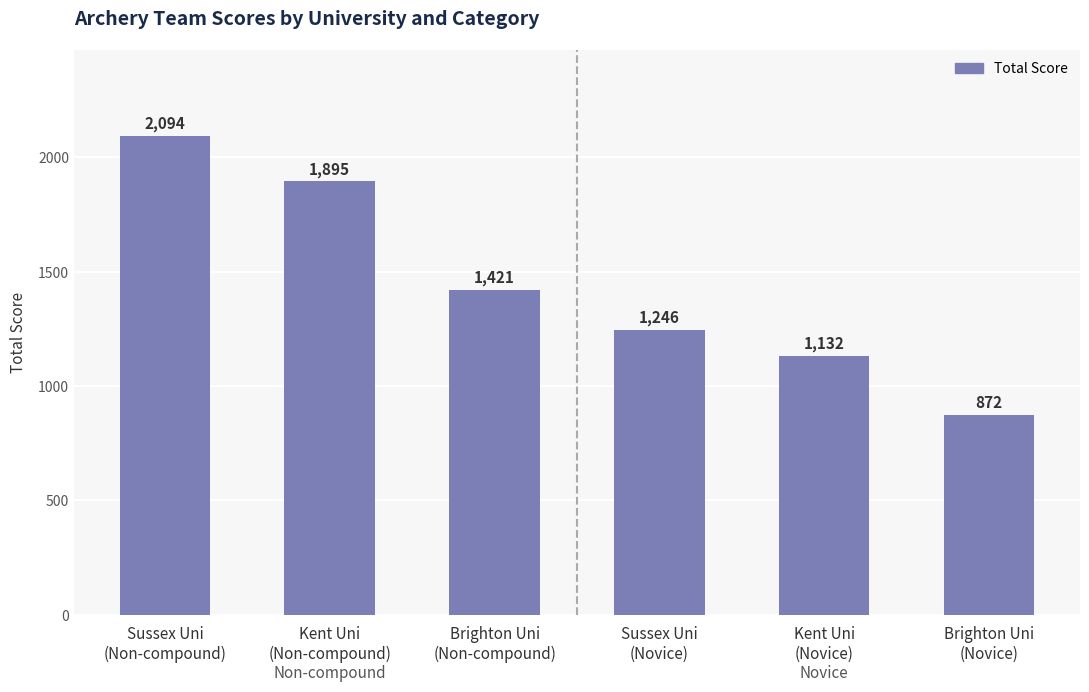

Approximately how many times larger is the value at Kent Uni
(Non-compound) compared to Kent Uni
(Novice)?

1.7